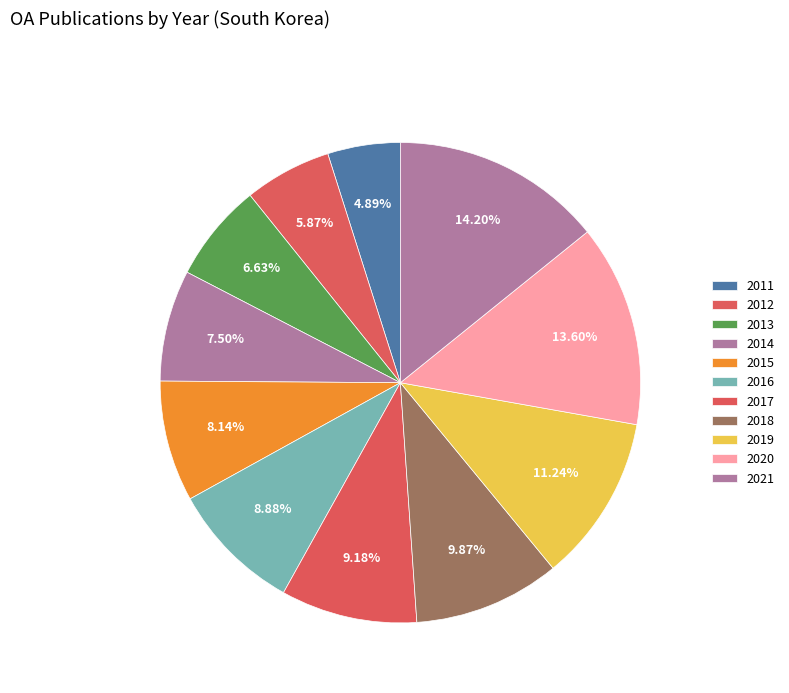

Is it true that 2018 is 10% of the pie?

True